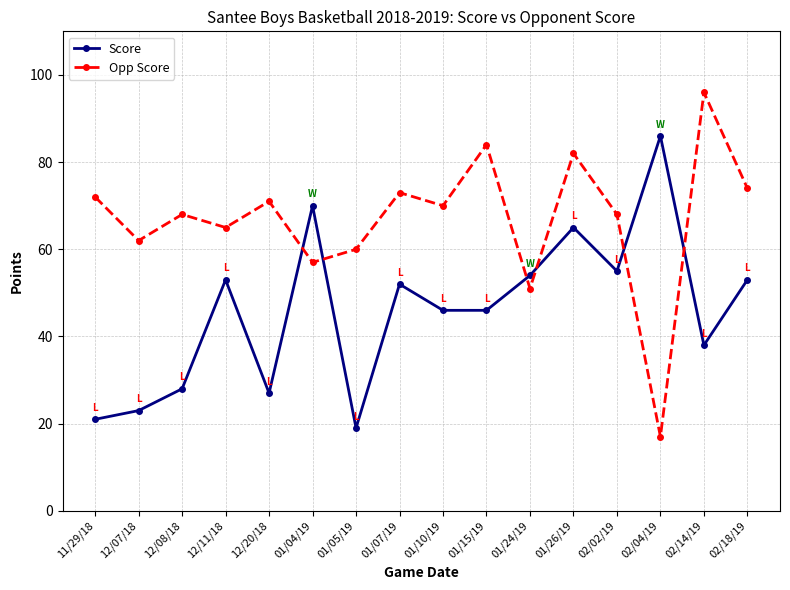

Is it true that Opp Score equals 5 at 02/04/19?

False